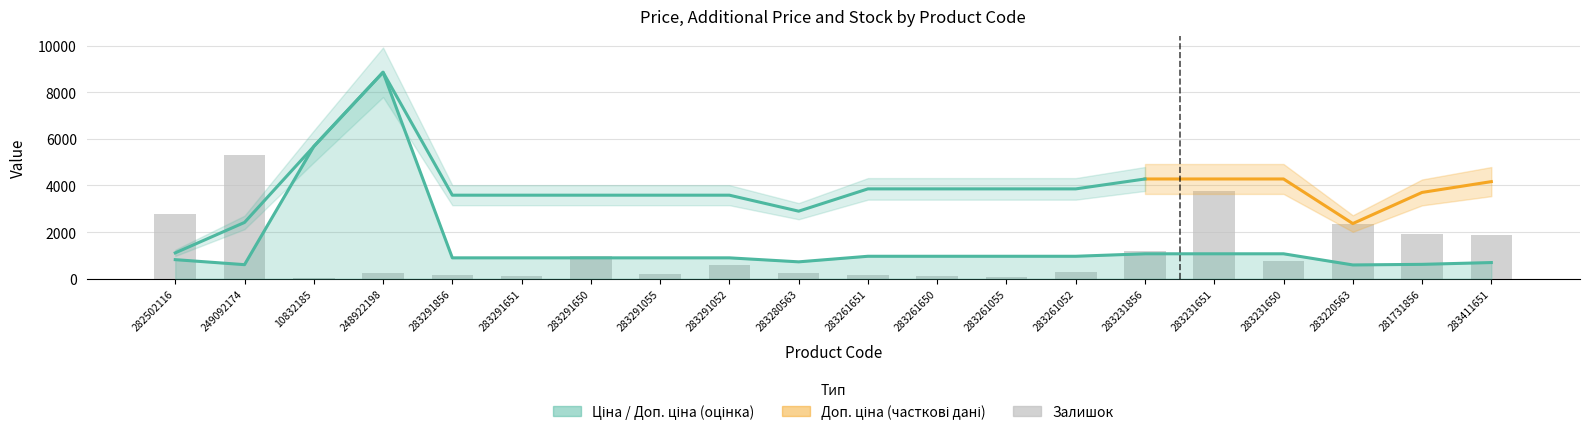

Read the Залишок value at 283231651.

3773.4